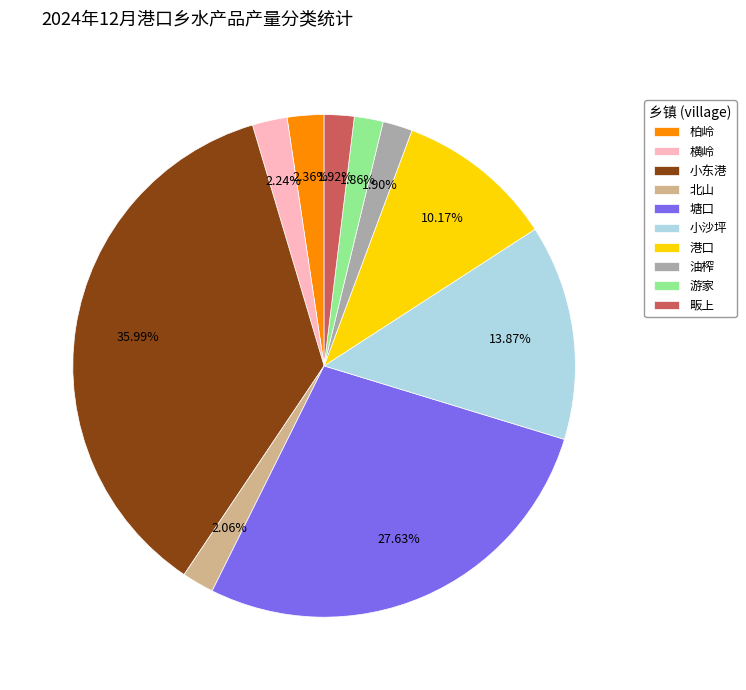

To the nearest percent, what is the combined percentage of 油榨 and 小沙坪?

16%